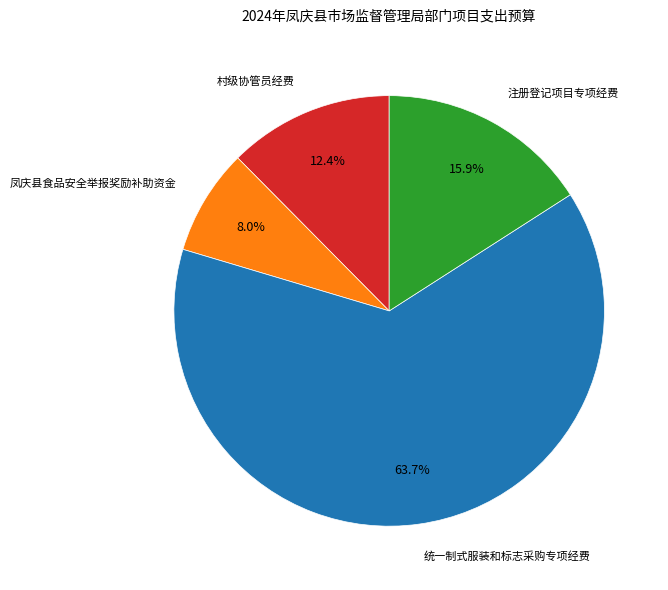

Is it true that 注册登记项目专项经费 is 25% of the pie?

False